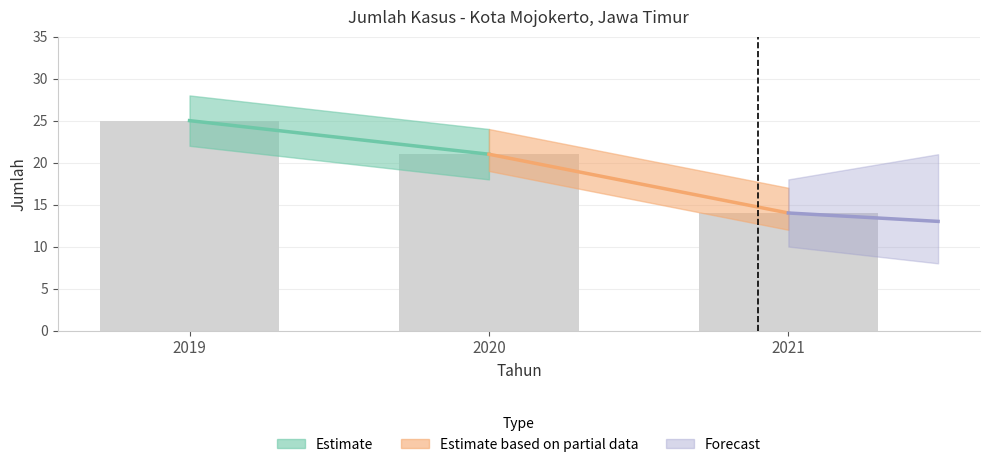

What is the change in value from 2019 to 2021?

-11